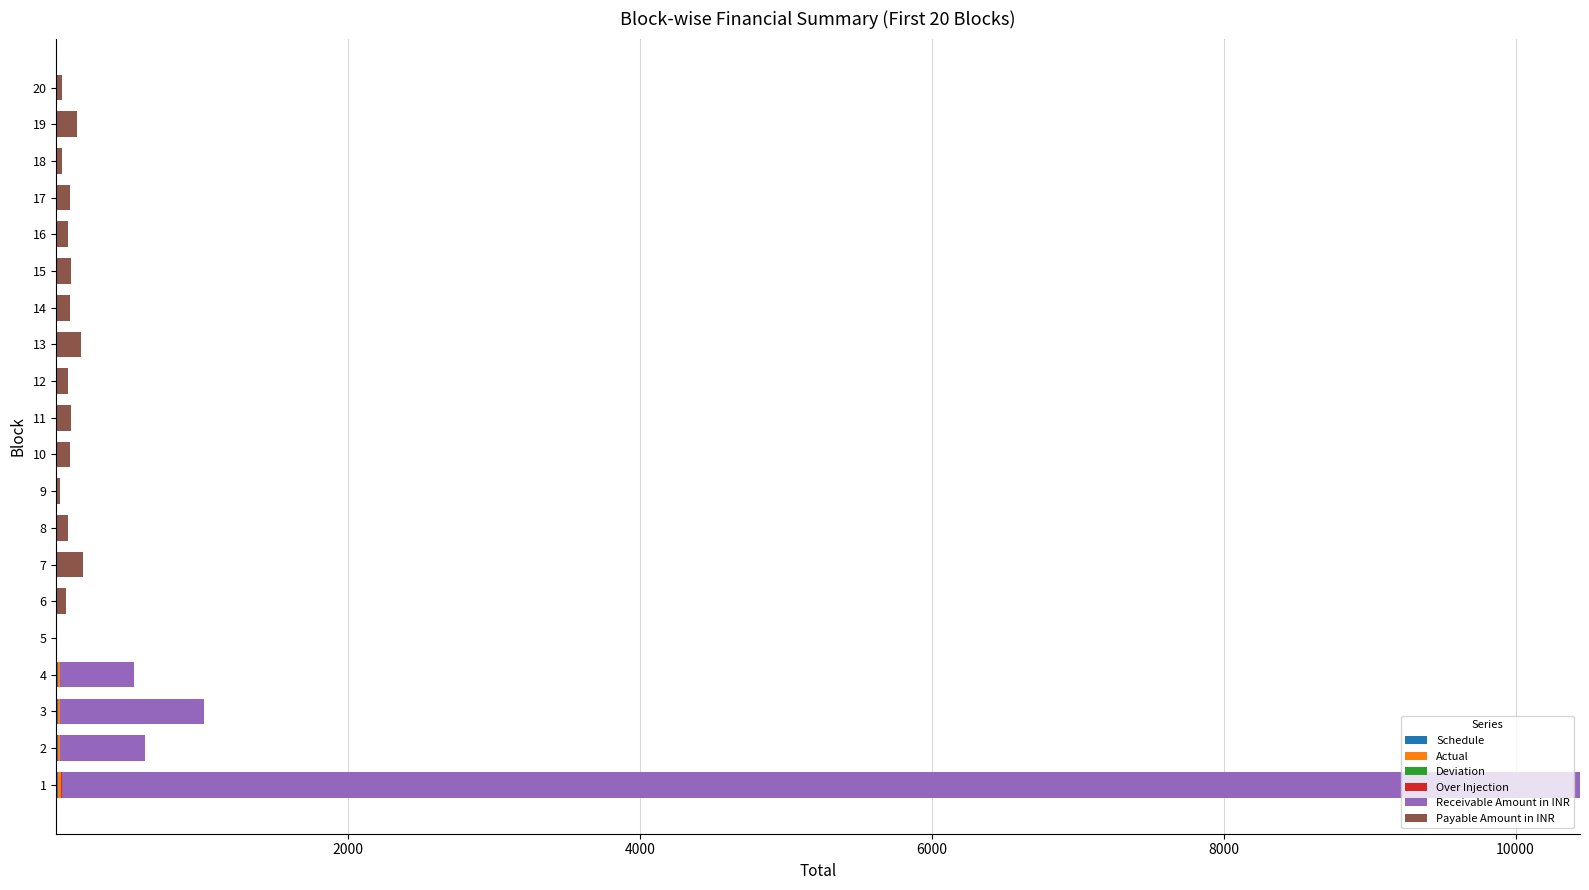

How many categories are shown in the chart?

20